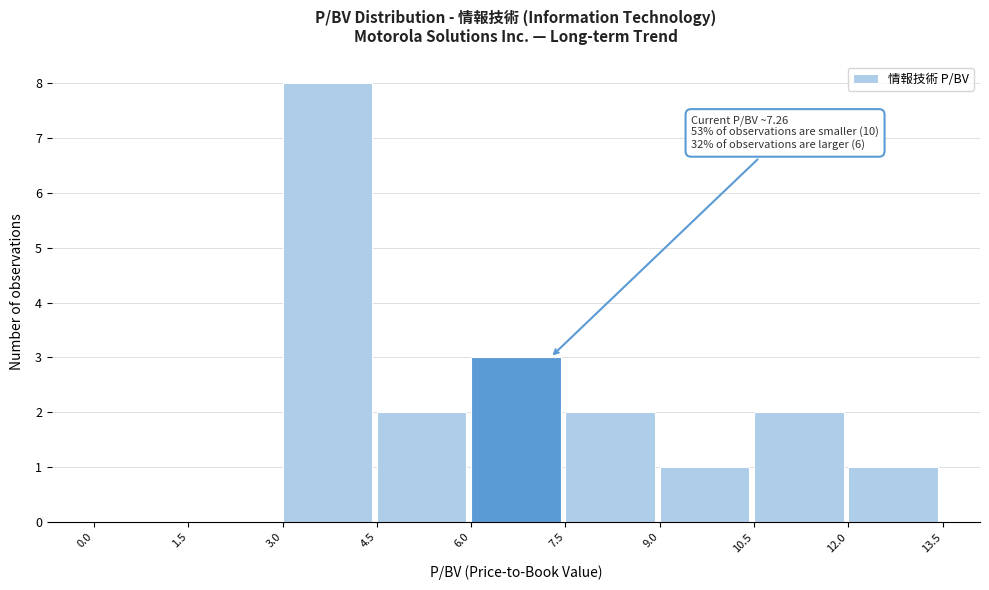

Over which range of the x-axis is the bar tallest?

3.0 to 4.5